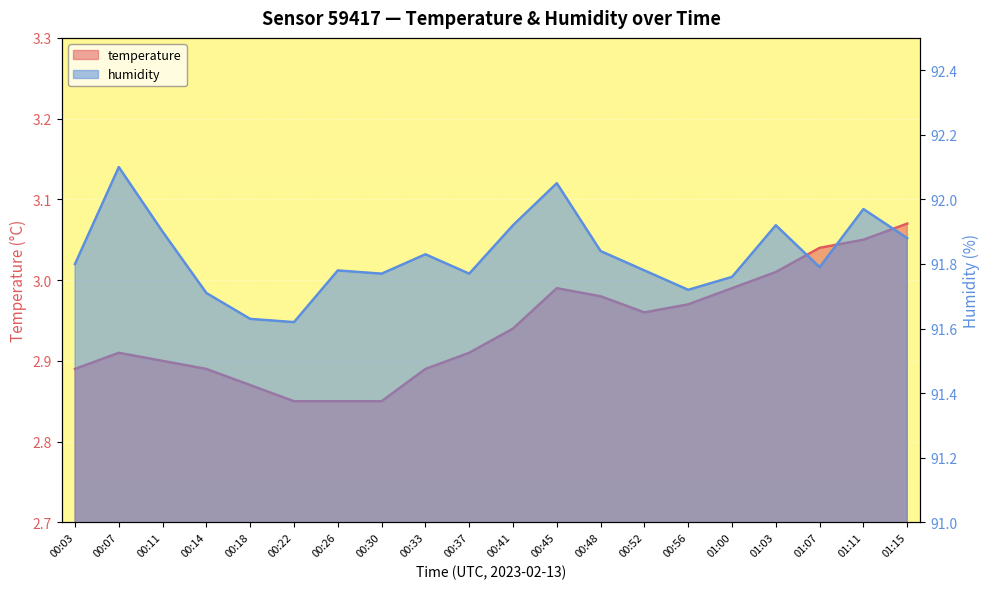

What is the difference between the temperature values at 00:30 and 00:07?

0.1